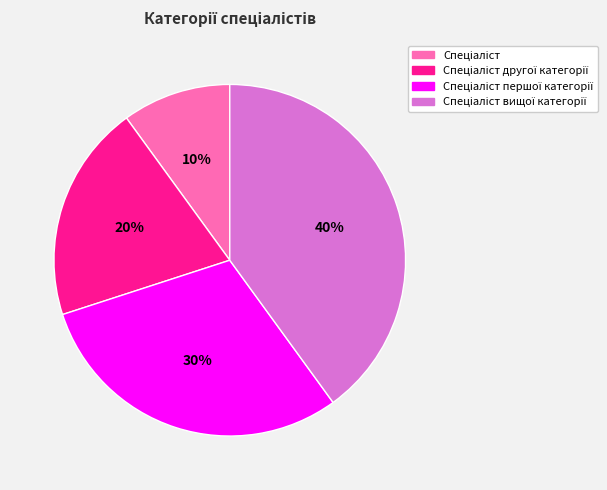

To the nearest percent, what is the difference between the largest and smallest slice percentages?

30%